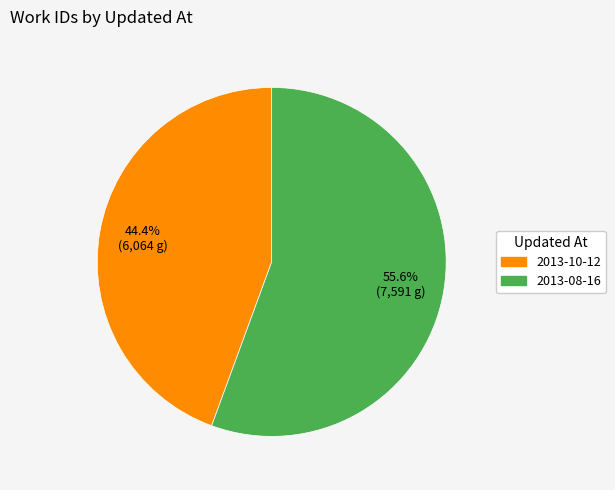

Is there any slice that represents more than half of the pie?

Yes